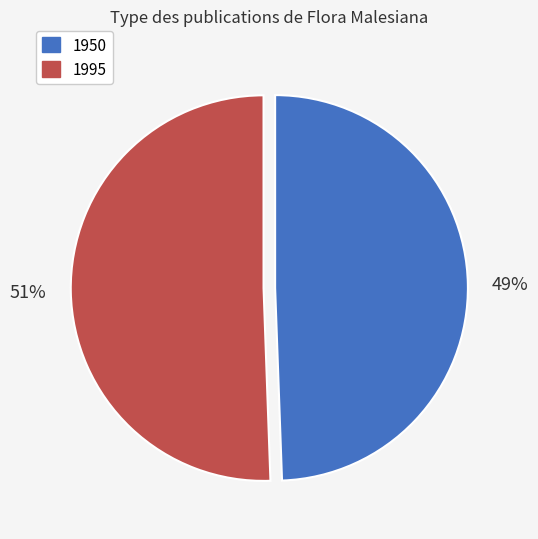

What is the ratio of the value at 1950 to the value at 1995?

1.0